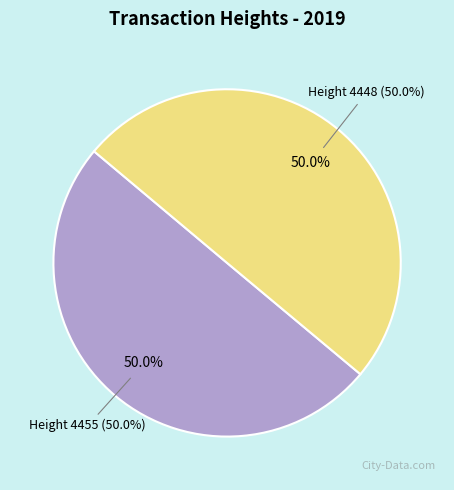

How many segments does this pie chart have?

2